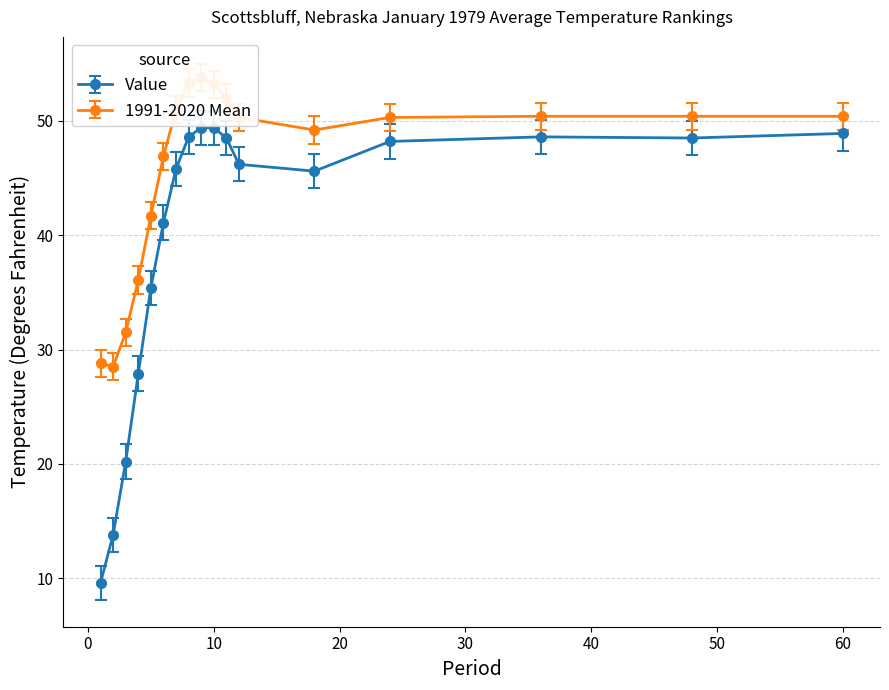

At which category is the sum across all series the highest?

9